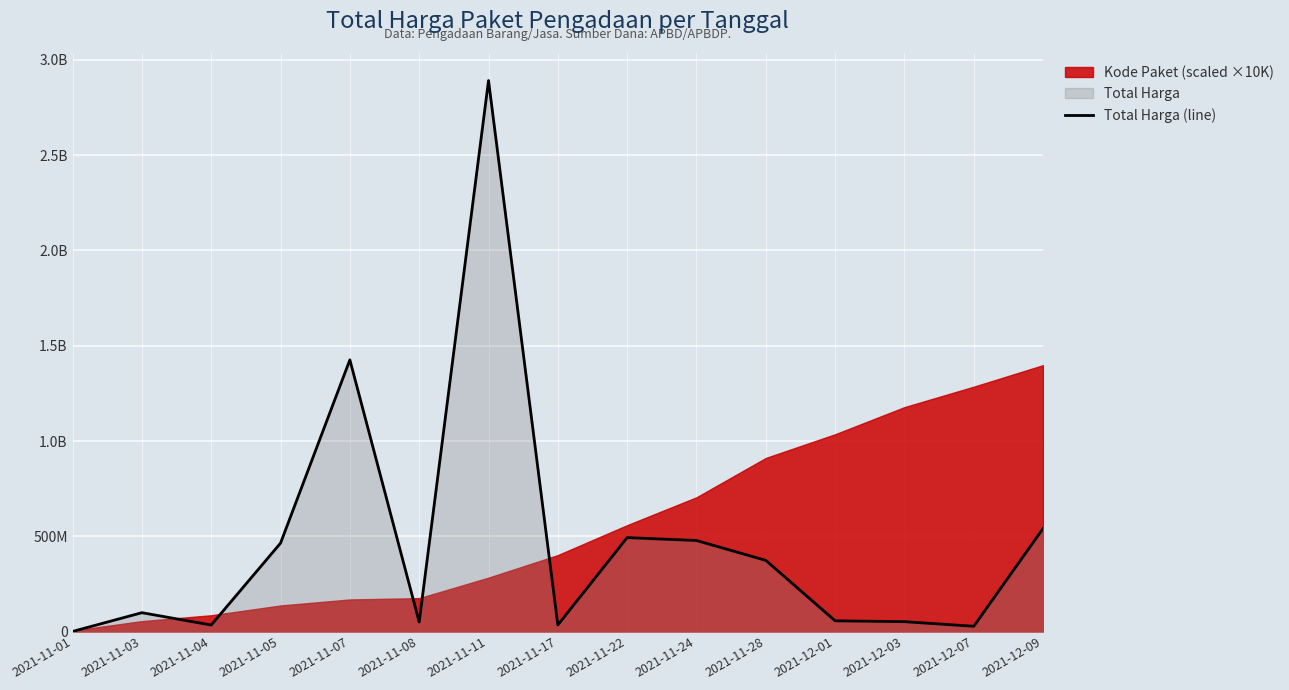

True or false: the data has more than 1 interior local peaks.

True